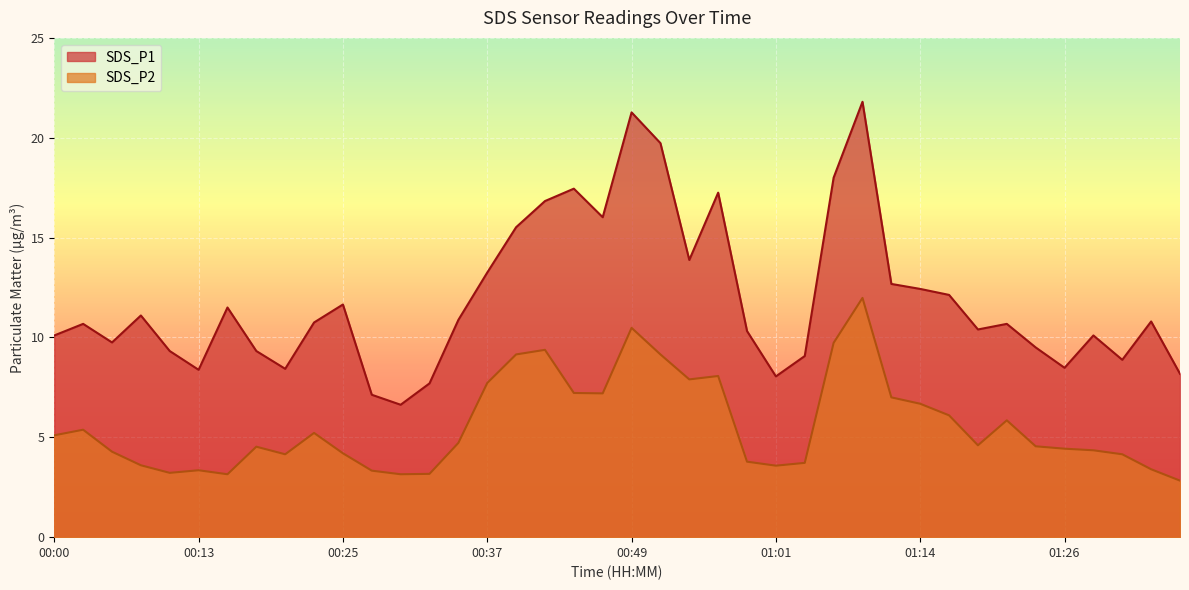

Reading right to left, extract all data points from this chart.

SDS_P1: 01:36=8.2	01:33=10.8	01:31=8.9	01:28=10.1	01:26=8.5	01:23=9.5	01:21=10.7	01:19=10.4	01:16=12.1	01:14=12.4	01:11=12.7	01:09=21.8	01:06=18.0	01:04=9.1	01:01=8.1	00:59=10.3	00:56=17.2	00:54=13.9	00:52=19.7	00:49=21.3	00:47=16.0	00:44=17.4	00:42=16.8	00:39=15.5	00:37=13.2	00:35=10.9	00:32=7.7	00:30=6.6	00:27=7.1	00:25=11.7	00:22=10.8	00:20=8.4	00:18=9.3	00:15=11.5	00:13=8.4	00:10=9.3	00:08=11.1	00:05=9.8	00:03=10.7	00:00=10.1
SDS_P2: 01:36=2.8	01:33=3.4	01:31=4.2	01:28=4.3	01:26=4.4	01:23=4.5	01:21=5.8	01:19=4.6	01:16=6.1	01:14=6.7	01:11=7.0	01:09=12.0	01:06=9.7	01:04=3.7	01:01=3.6	00:59=3.8	00:56=8.1	00:54=7.9	00:52=9.2	00:49=10.5	00:47=7.2	00:44=7.2	00:42=9.4	00:39=9.2	00:37=7.7	00:35=4.7	00:32=3.2	00:30=3.1	00:27=3.3	00:25=4.2	00:22=5.2	00:20=4.2	00:18=4.5	00:15=3.1	00:13=3.4	00:10=3.2	00:08=3.6	00:05=4.3	00:03=5.4	00:00=5.1